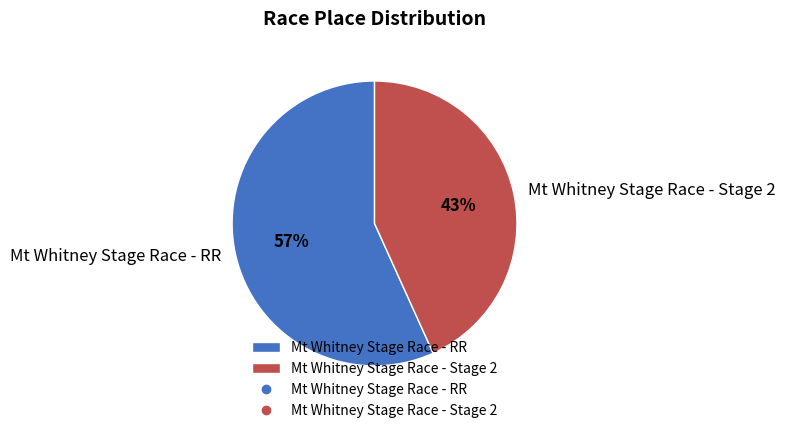

The Mt Whitney Stage Race - Stage 2 slice represents 43% of the pie. True or false?

True